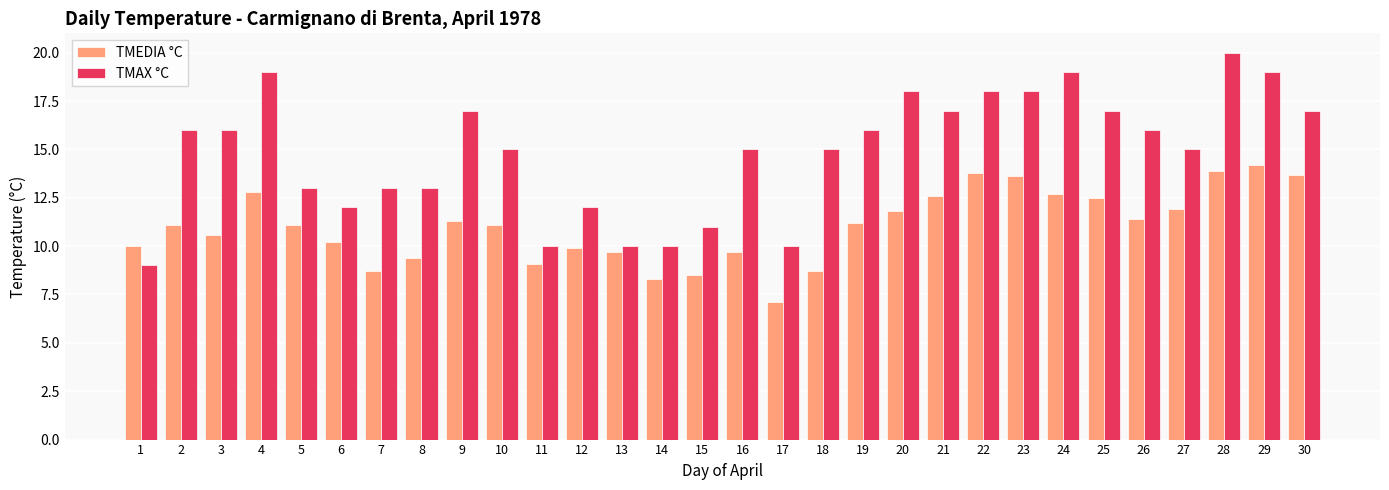

What is the total value across all series at 24?

31.7